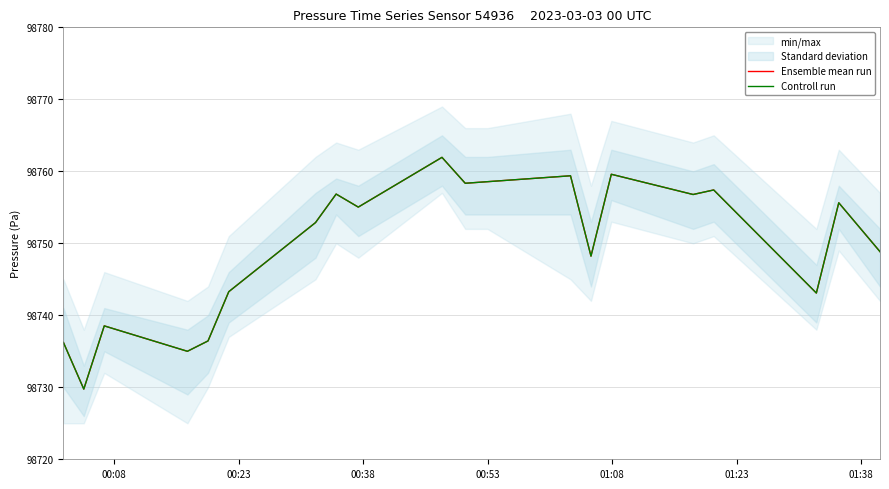

In Controll run, how many points are higher than both neighbors (excluding endpoints)?

7